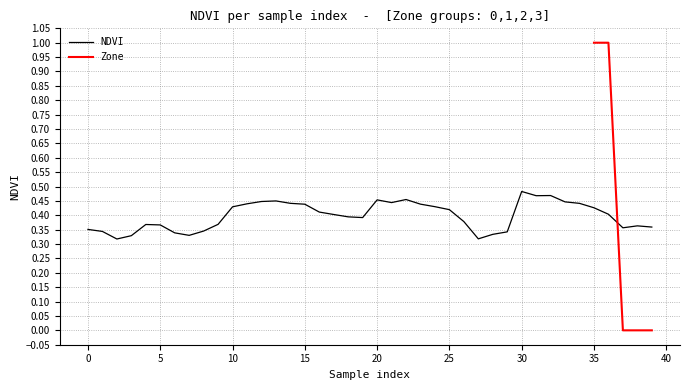

What is the difference between the maximum and minimum values?

0.2